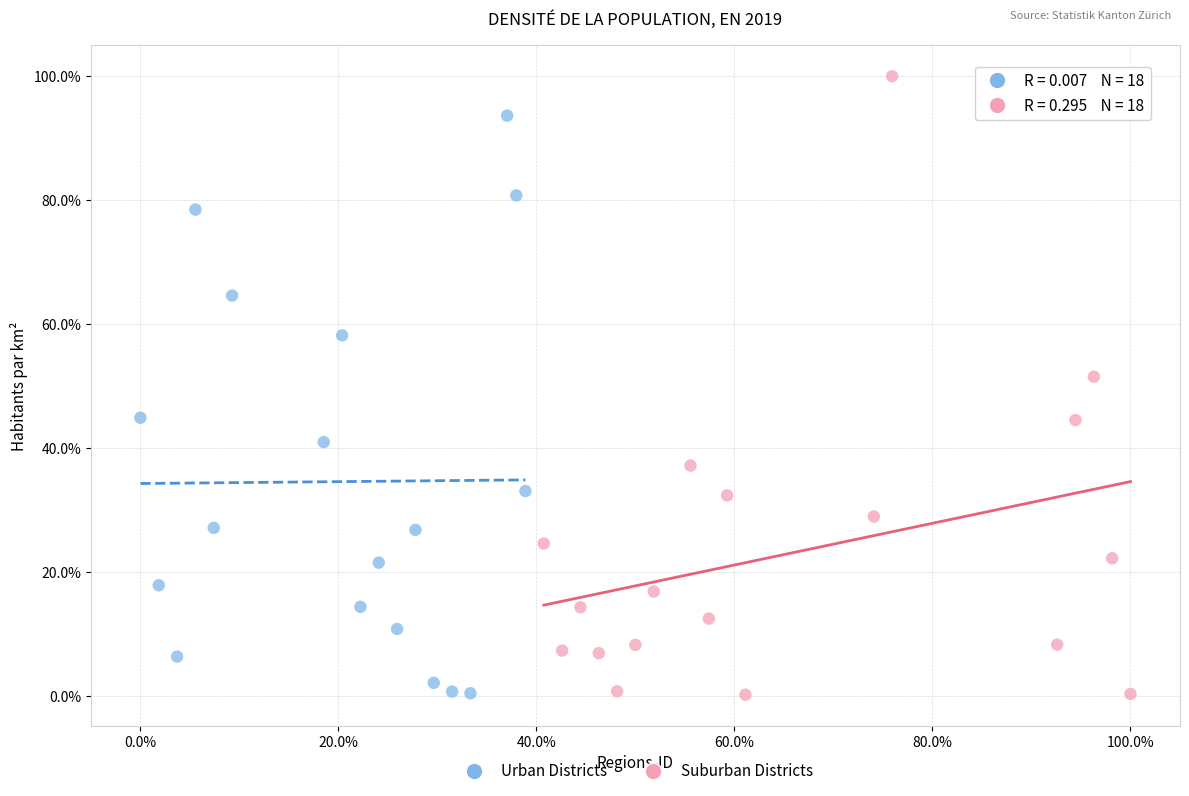

Which series has the widest spread of Y values?

Suburban Districts